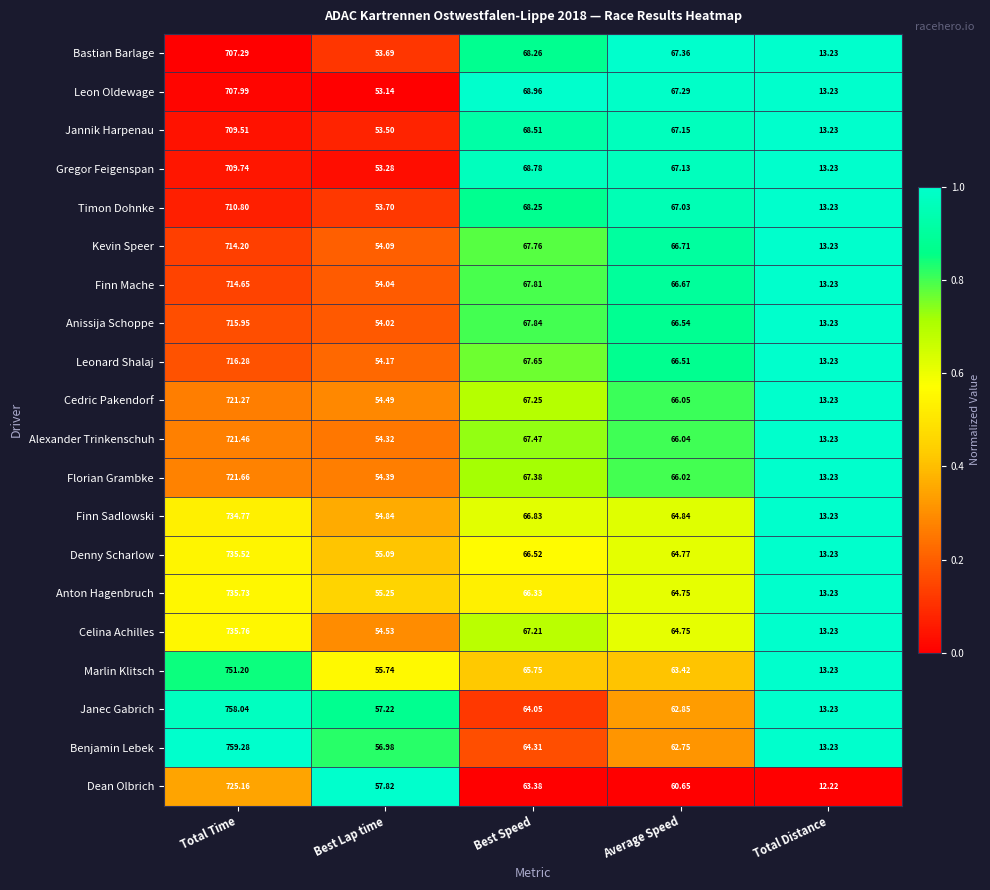

Which series has the widest spread of values?

Benjamin Lebek